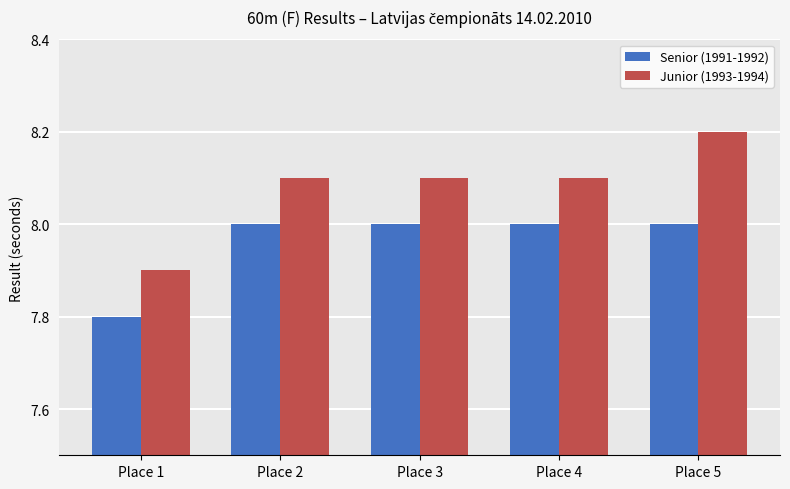

What is the average value of the Junior (1993-1994) series?

8.1